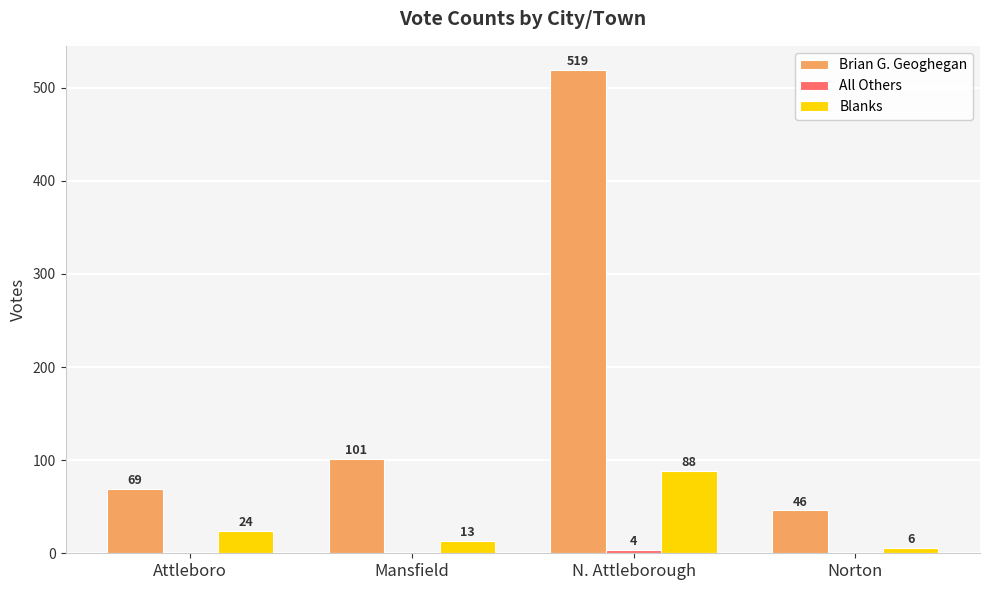

How many distinct data groups are displayed?

3